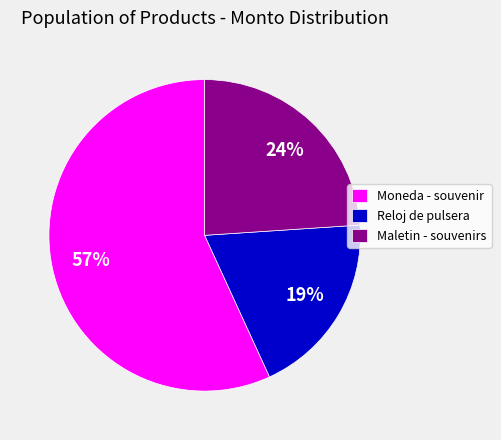

Is Moneda - souvenir the majority of the pie?

Yes